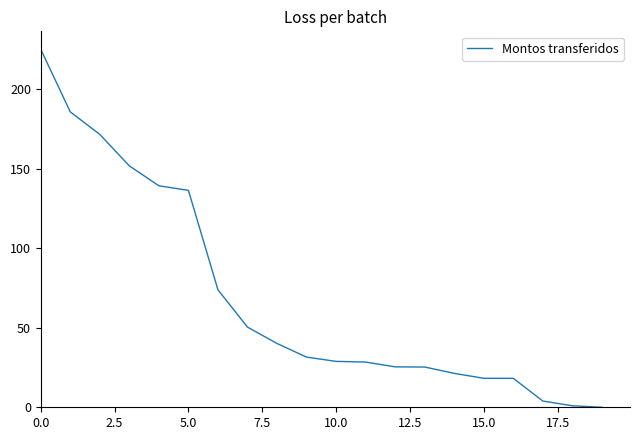

What is the difference between the maximum and minimum values?

225.0